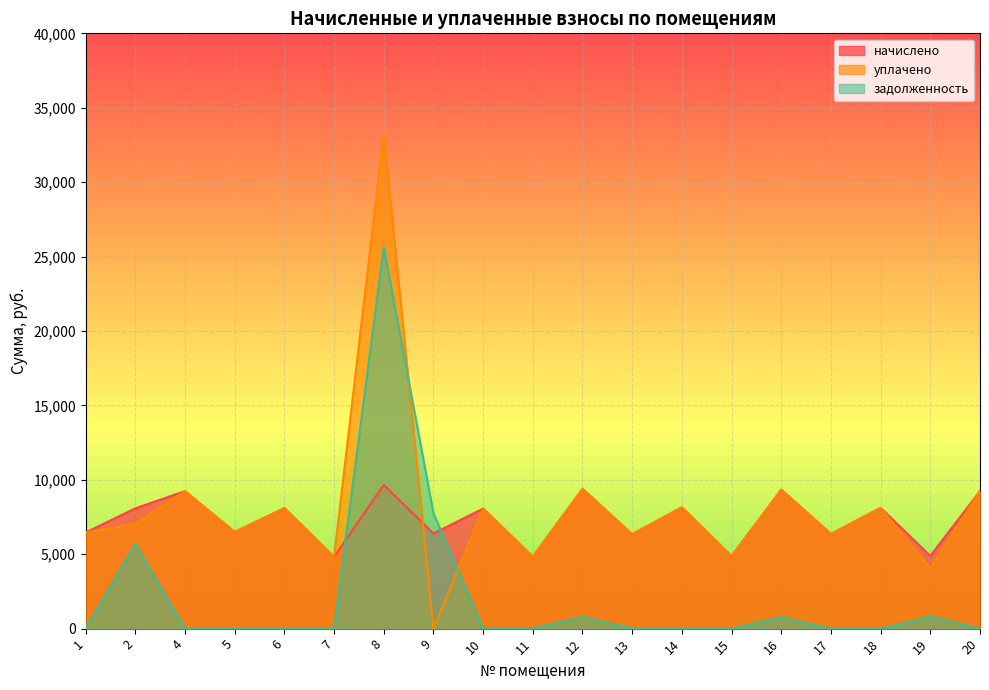

The value of уплачено at 17 is 1554.7. True or false?

False